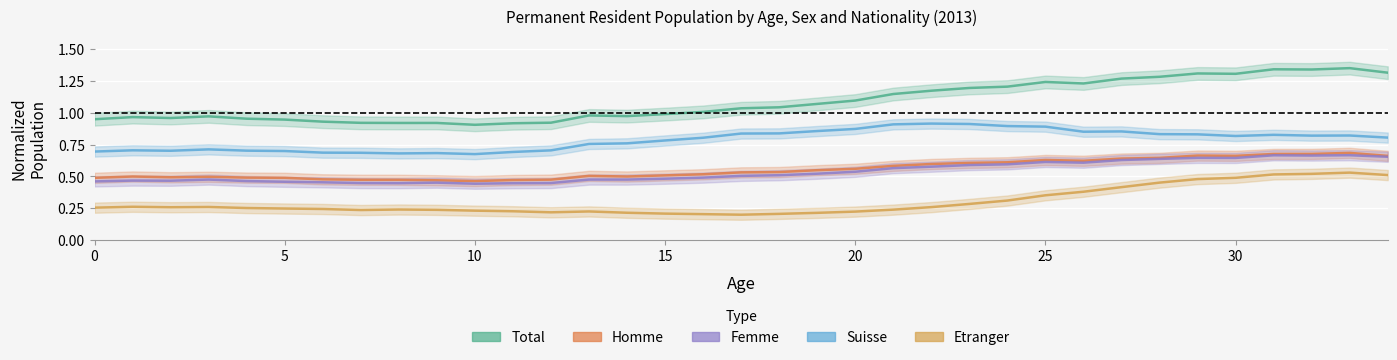

How many Suisse values are between 0 and 1?

35